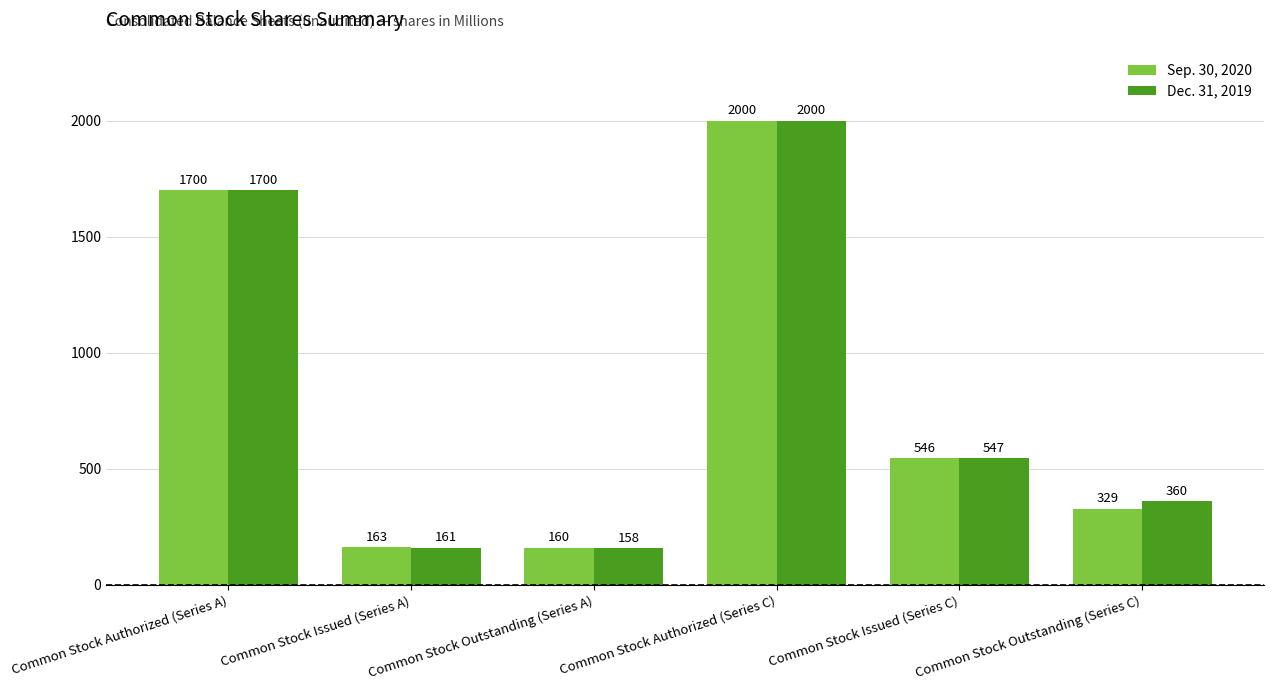

Does the chart contain any negative values?

No